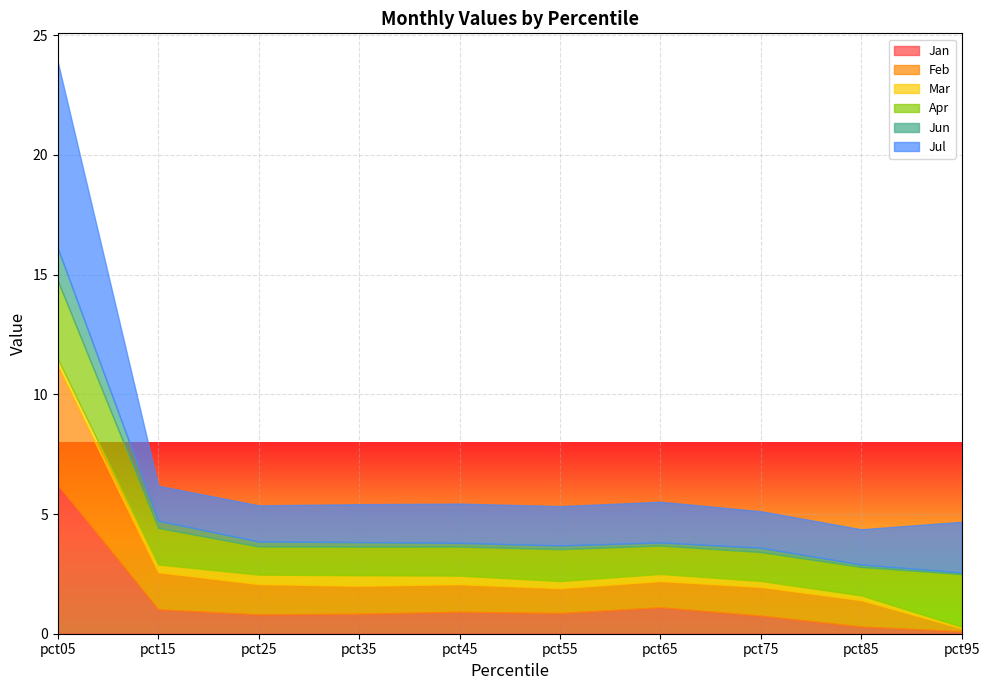

Reading left to right, what are all the values shown in this chart?

Jan: pct05=6.2	pct15=1.0	pct25=0.8	pct35=0.8	pct45=0.9	pct55=0.9	pct65=1.1	pct75=0.8	pct85=0.3	pct95=0.1
Feb: pct05=5.0	pct15=1.5	pct25=1.3	pct35=1.2	pct45=1.2	pct55=1.0	pct65=1.1	pct75=1.2	pct85=1.1	pct95=0.1
Mar: pct05=0.3	pct15=0.3	pct25=0.4	pct35=0.4	pct45=0.4	pct55=0.3	pct65=0.3	pct75=0.2	pct85=0.2	pct95=0.1
Apr: pct05=3.3	pct15=1.5	pct25=1.2	pct35=1.2	pct45=1.2	pct55=1.3	pct65=1.2	pct75=1.2	pct85=1.2	pct95=2.2
Jun: pct05=1.4	pct15=0.3	pct25=0.2	pct35=0.2	pct45=0.2	pct55=0.2	pct65=0.1	pct75=0.2	pct85=0.1	pct95=0.1
Jul: pct05=7.8	pct15=1.5	pct25=1.5	pct35=1.6	pct45=1.6	pct55=1.6	pct65=1.7	pct75=1.5	pct85=1.5	pct95=2.1